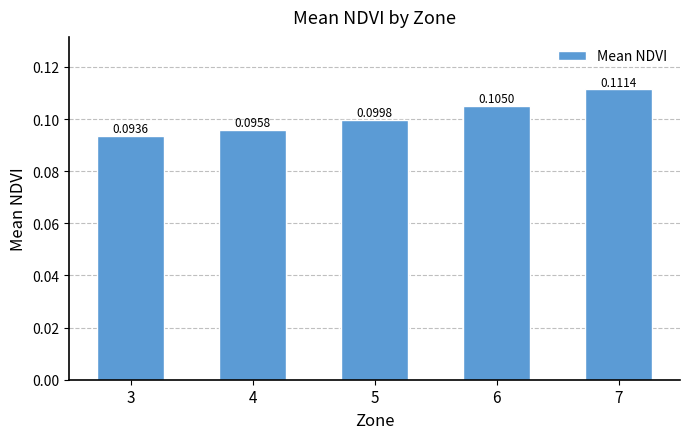

List the labels in order of value, largest first.

7, 6, 5, 4, 3